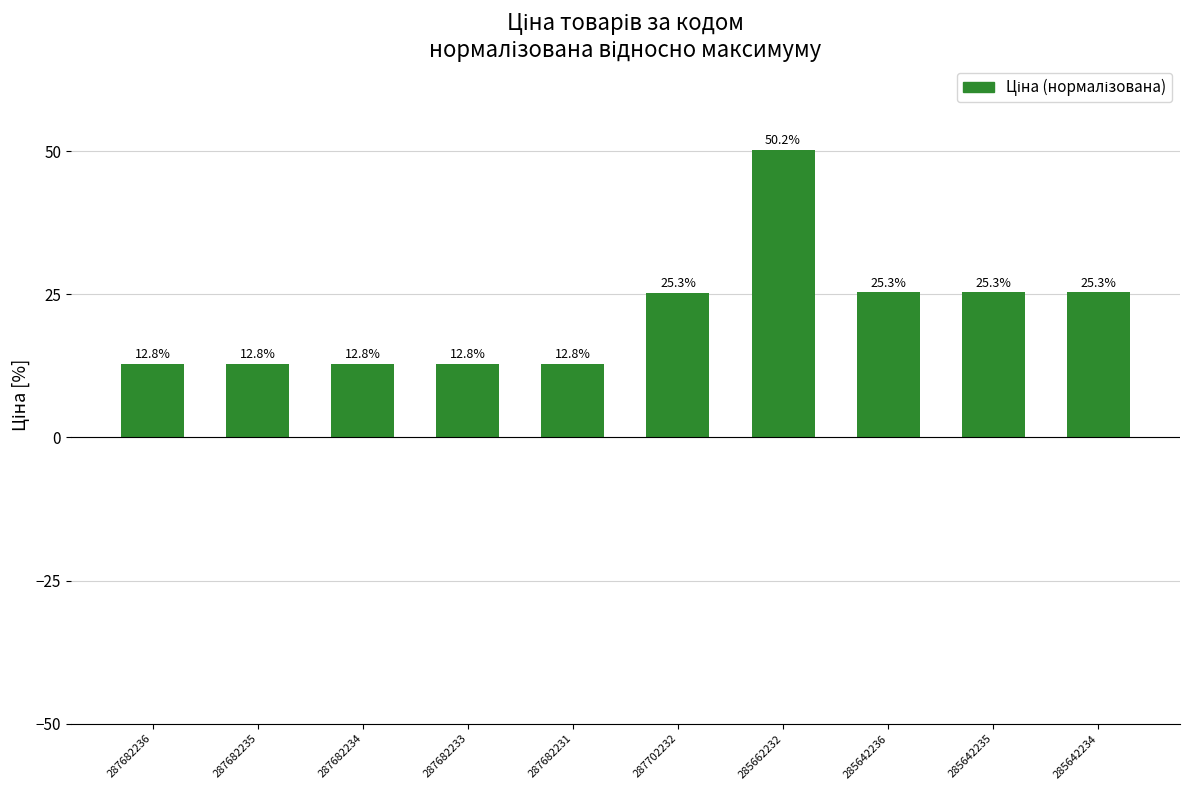

How many data points does each series have?

10